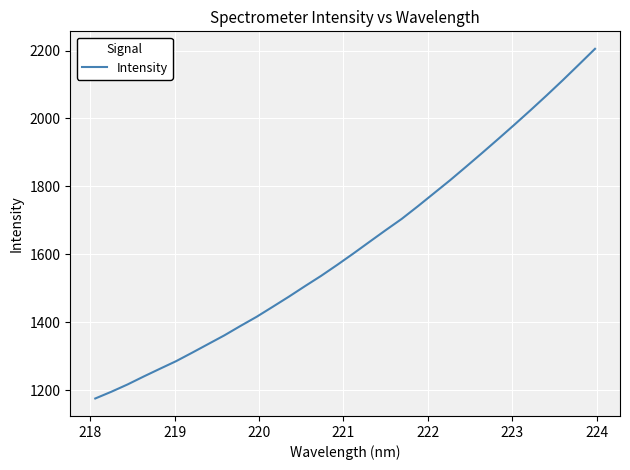

What is the maximum value shown in the chart?

2205.2